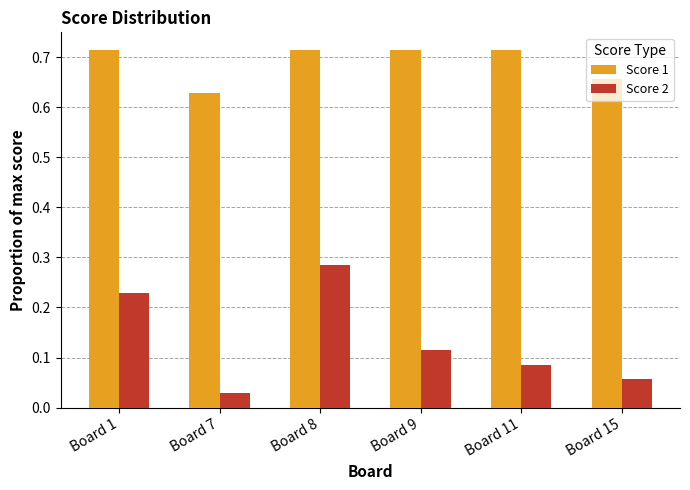

Which series has the widest spread of values?

Score 2